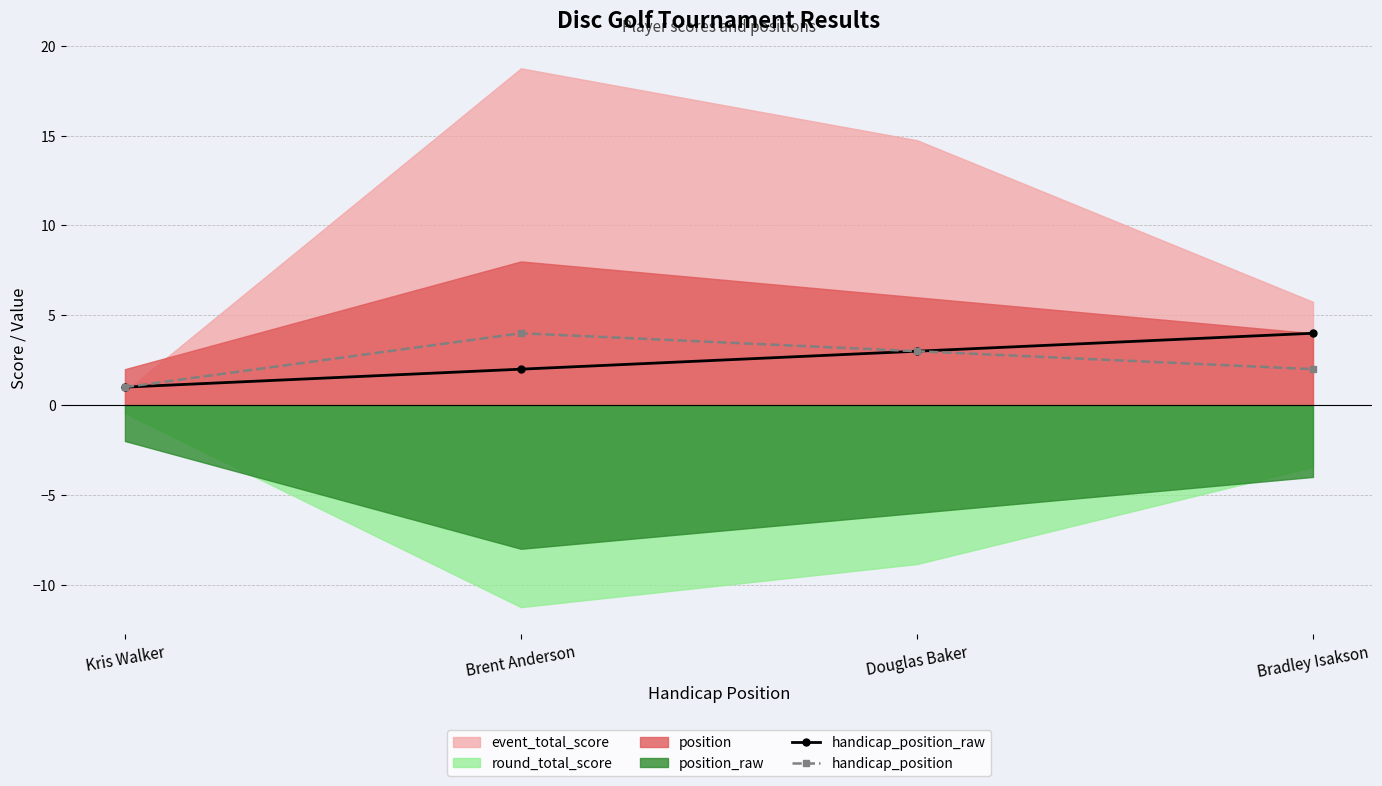

List the labels in order of handicap_position_raw value, smallest first.

Kris Walker, Brent Anderson, Douglas Baker, Bradley Isakson